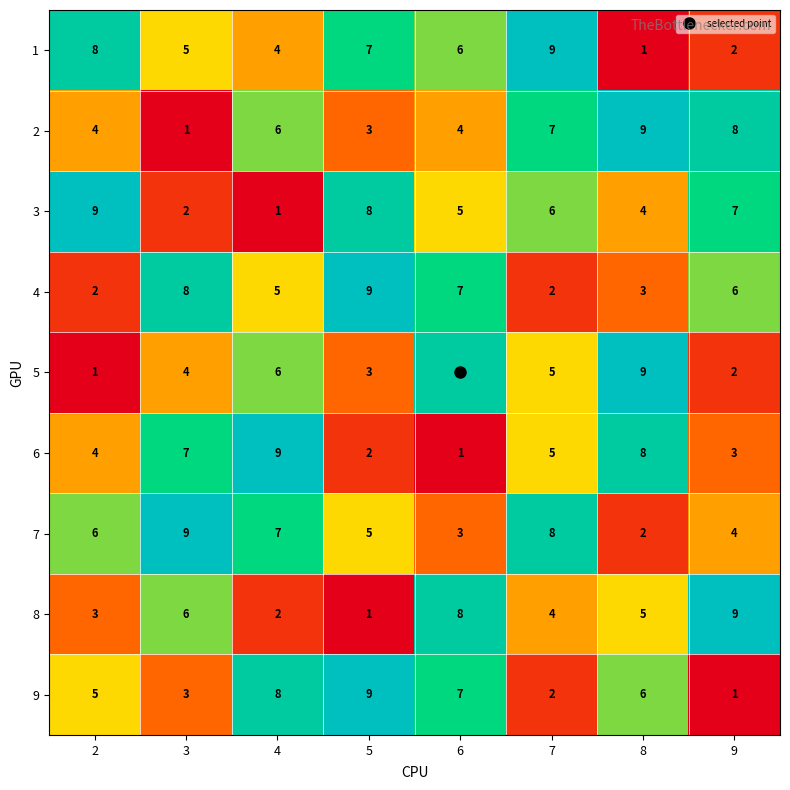

What is the minimum value shown in the chart?

1